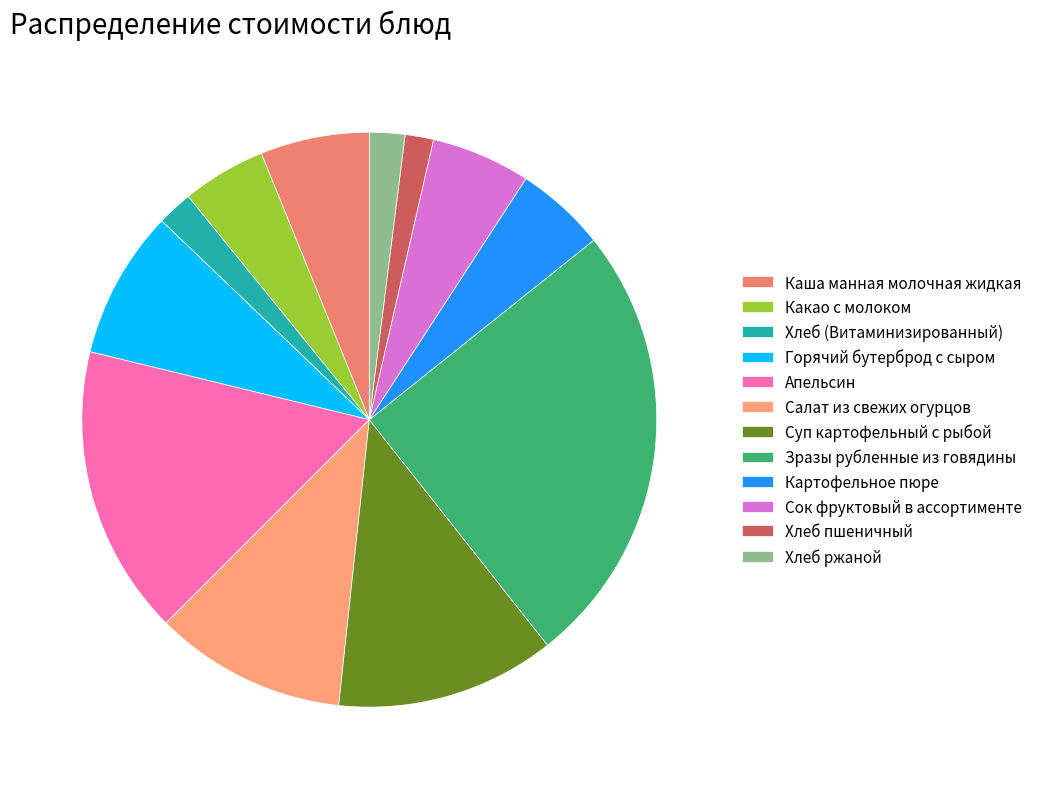

What percentage do Какао с молоком and Хлеб ржаной together represent?

6.7%